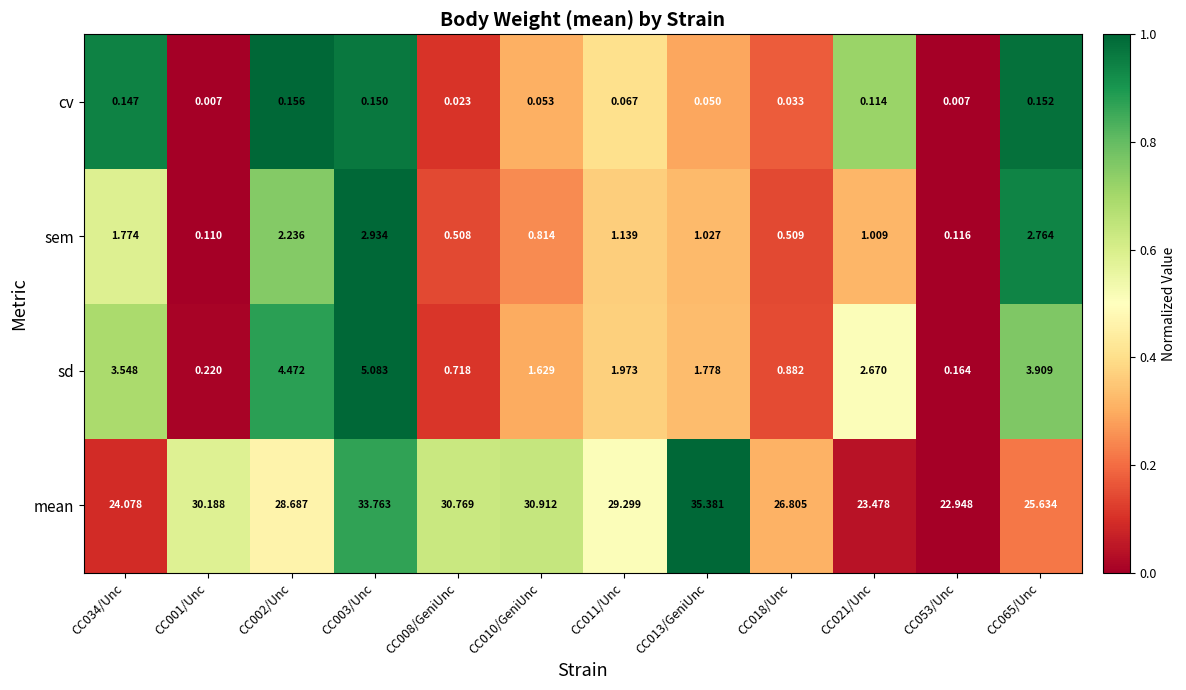

Count the number of categories in the chart.

12